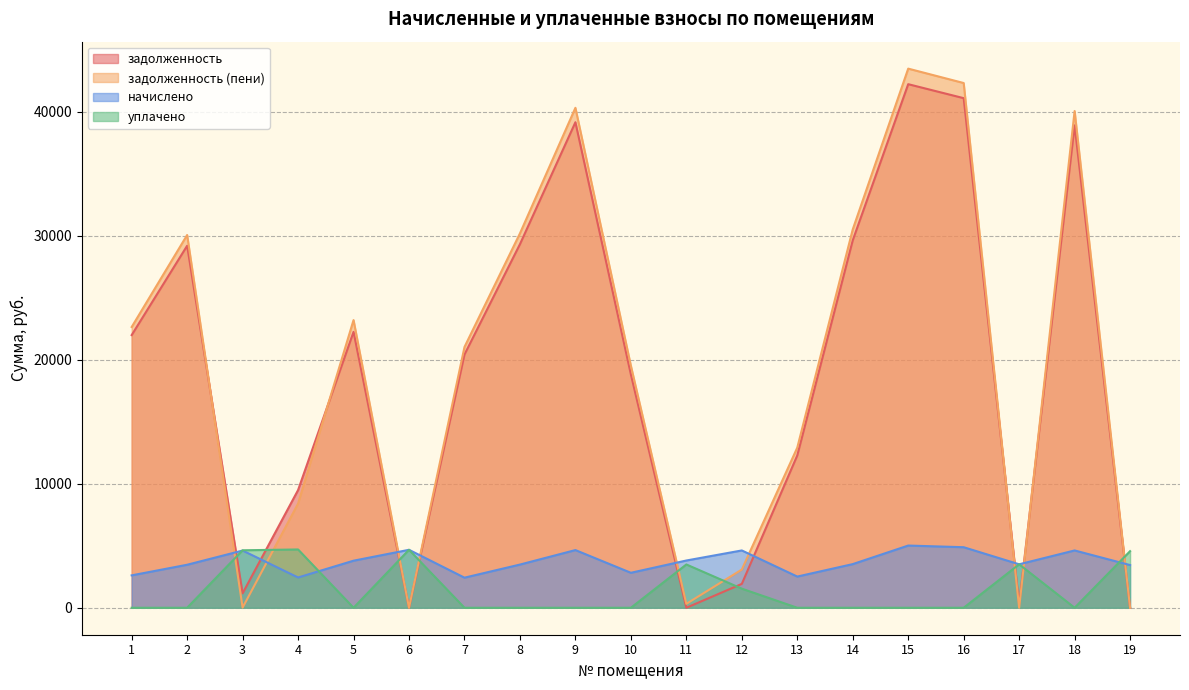

Which series has the largest total across all categories?

задолженность (пени)